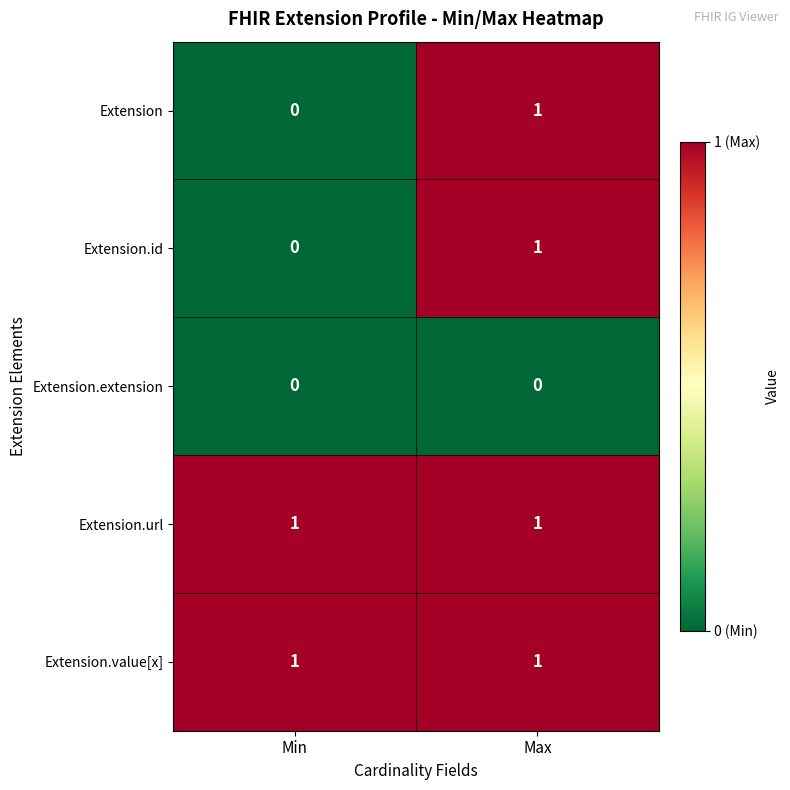

Reading left to right, extract all data points from this chart.

Extension: Min=0	Max=1
Extension.id: Min=0	Max=1
Extension.extension: Min=0	Max=0
Extension.url: Min=1	Max=1
Extension.value[x]: Min=1	Max=1